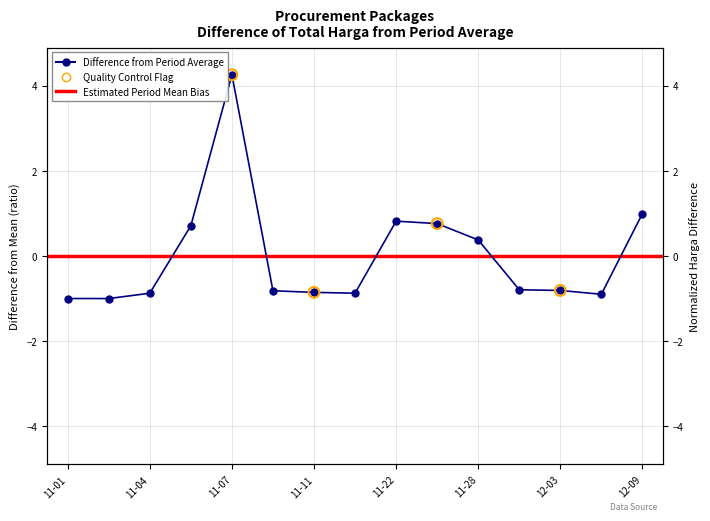

What is the change in value from 2021-11-17 to 2021-11-24?

+1.6